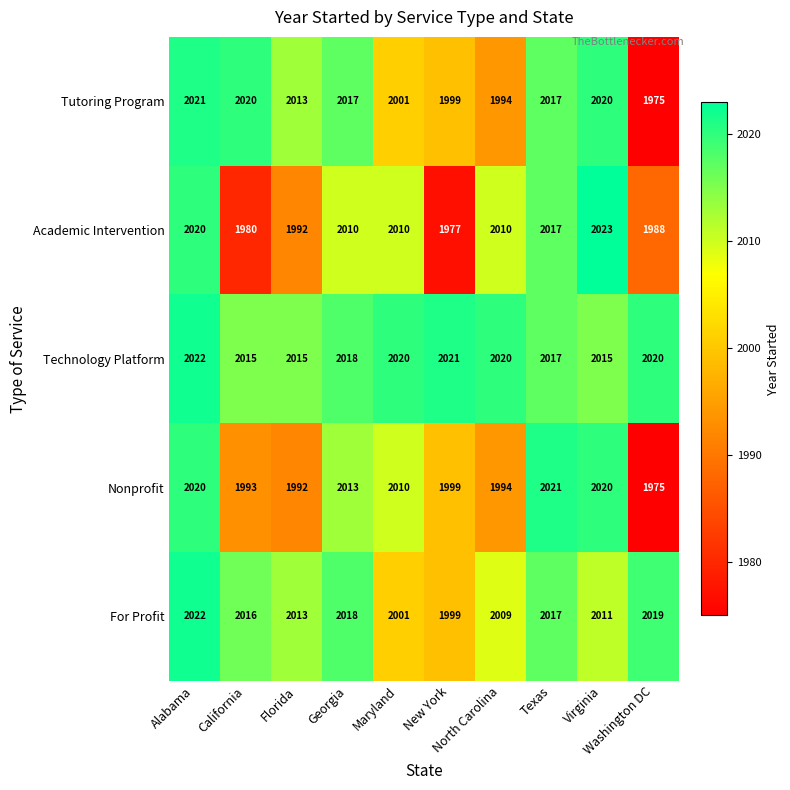

What is the maximum value shown in the chart?

2023